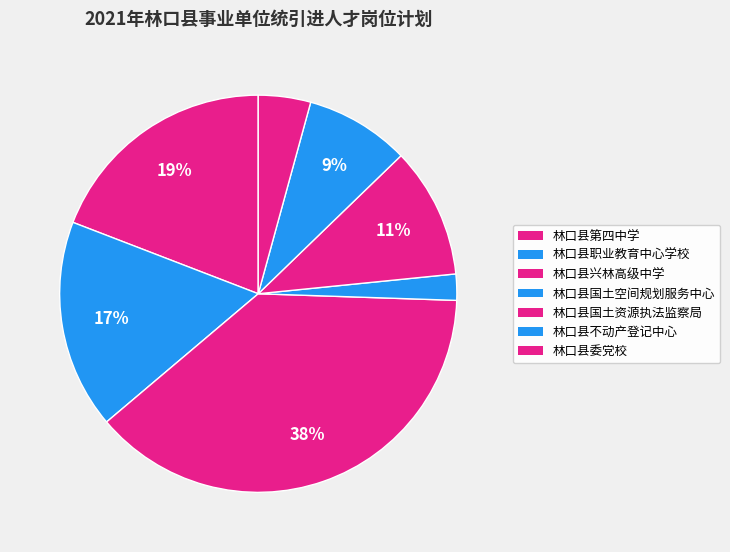

Count the number of slices in the pie.

7